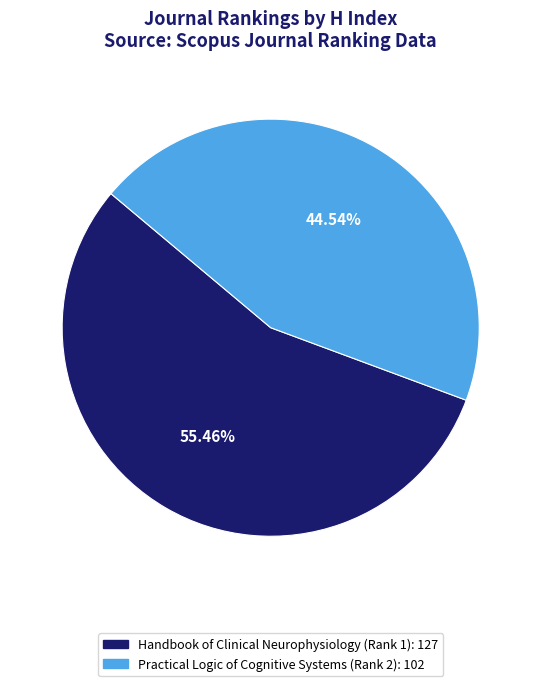

To the nearest percent, what is the average slice percentage?

50%